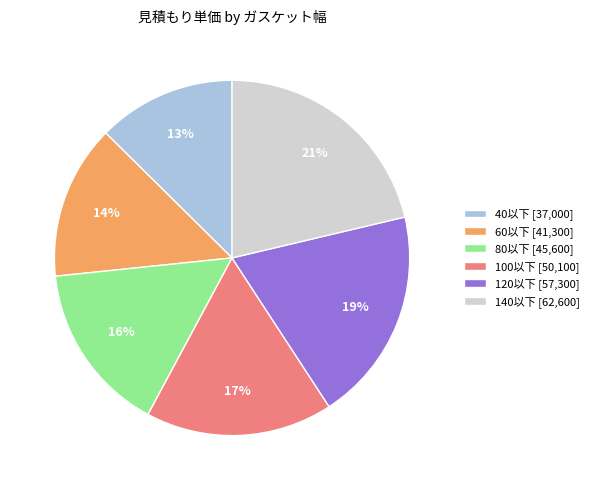

Combined, do 120以下 [57,300] and 140以下 [62,600] account for over 50%?

No